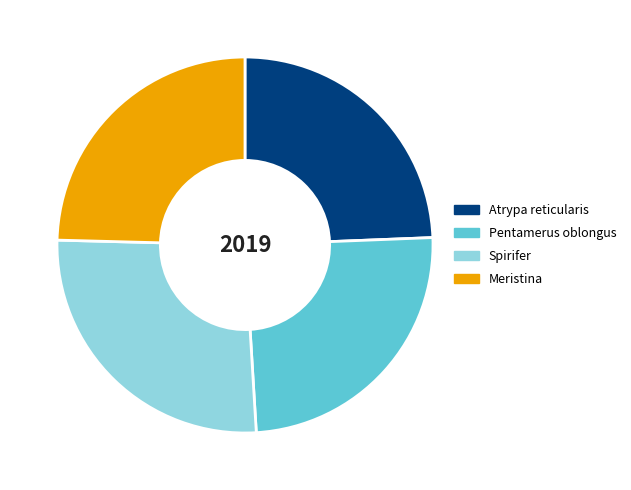

What is the largest slice in the pie chart?

Spirifer